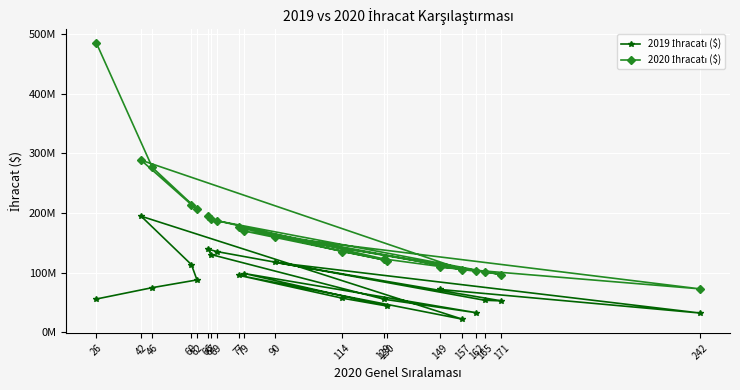

Which has a higher value, 69 or 66?

66